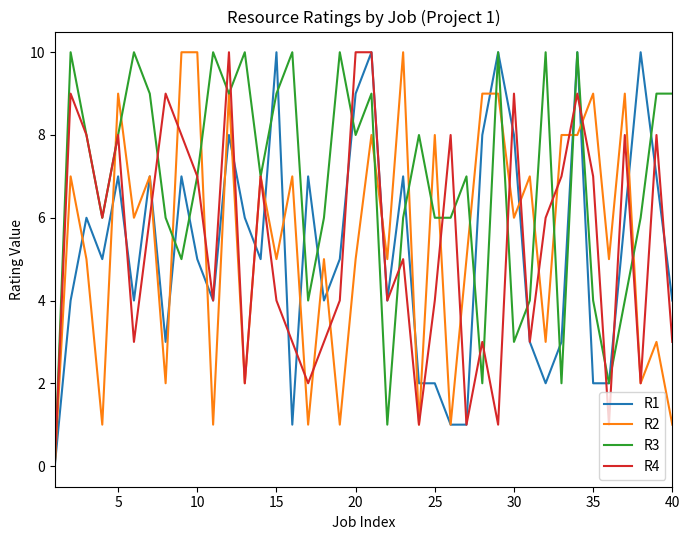

What is the maximum value shown in the chart?

10